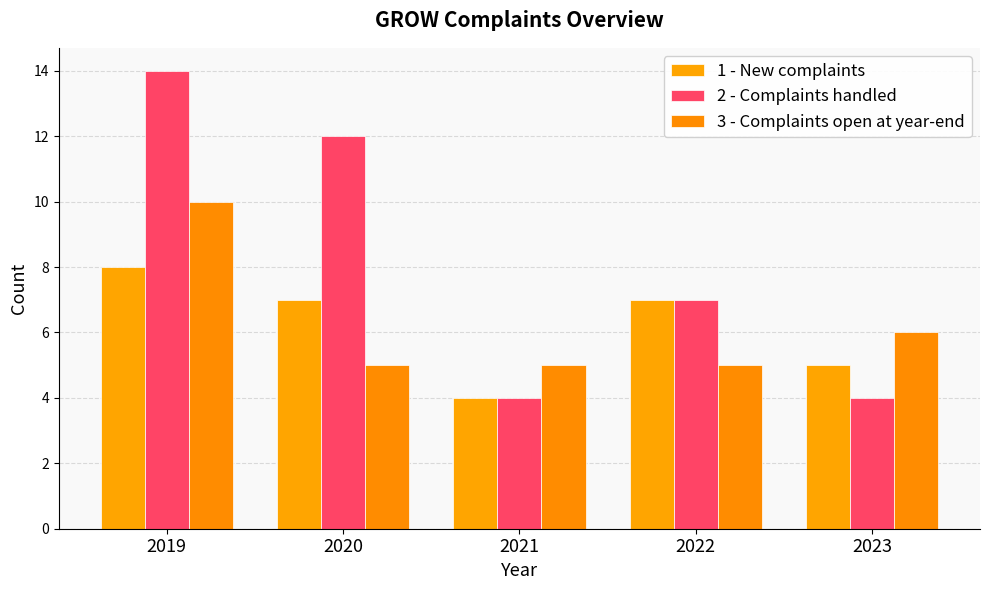

What is the value of the 2 - Complaints handled bar at the 5th from the left?

4